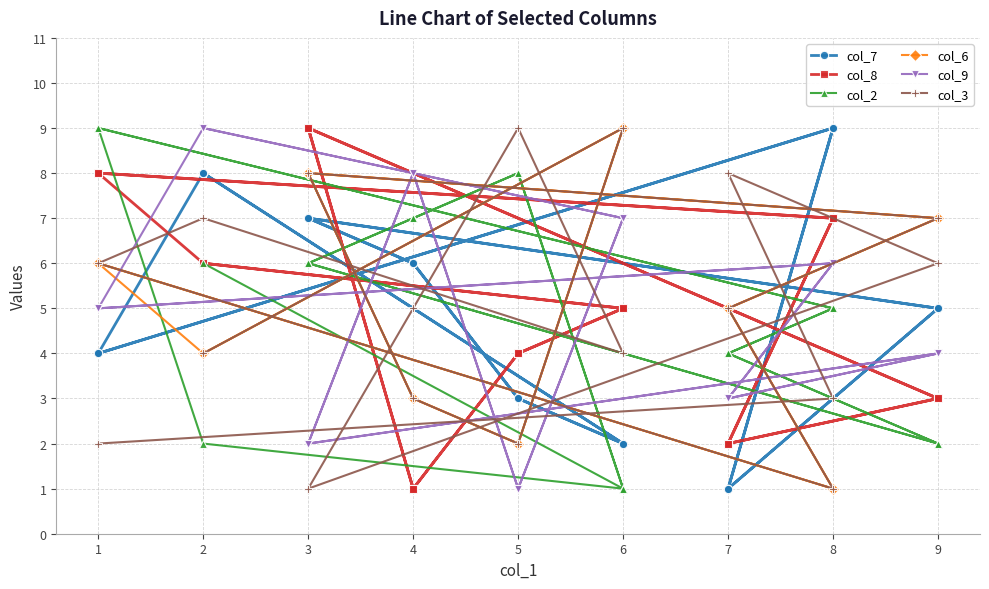

Does the chart have visible grid lines?

Yes